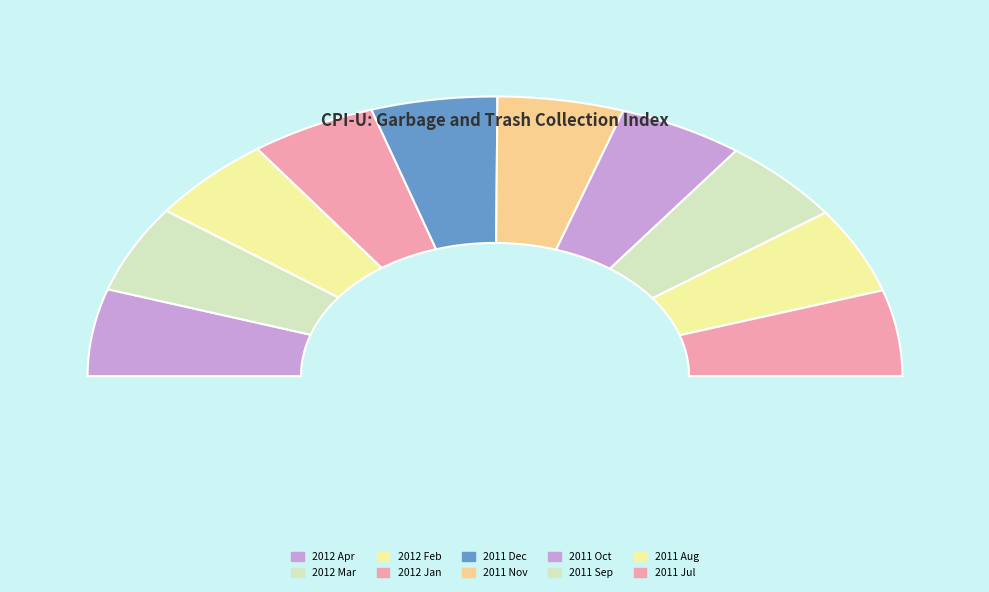

Is the sum of 2011 Oct and 2012 Apr greater than half?

No